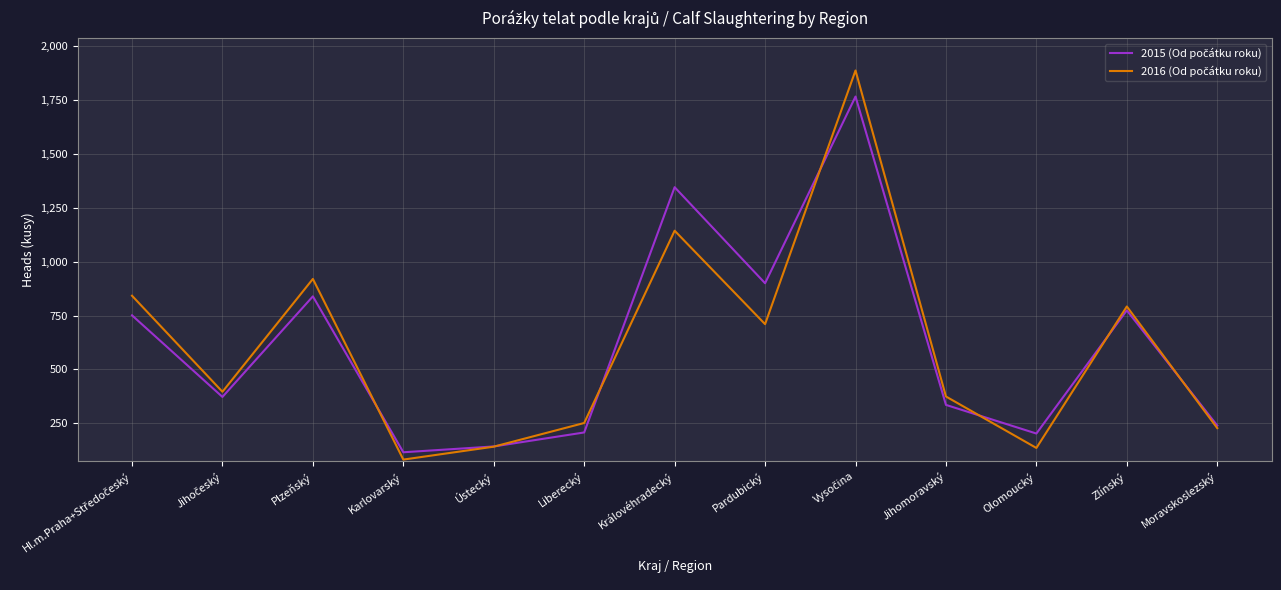

What is the total value across all series at Liberecký?

458